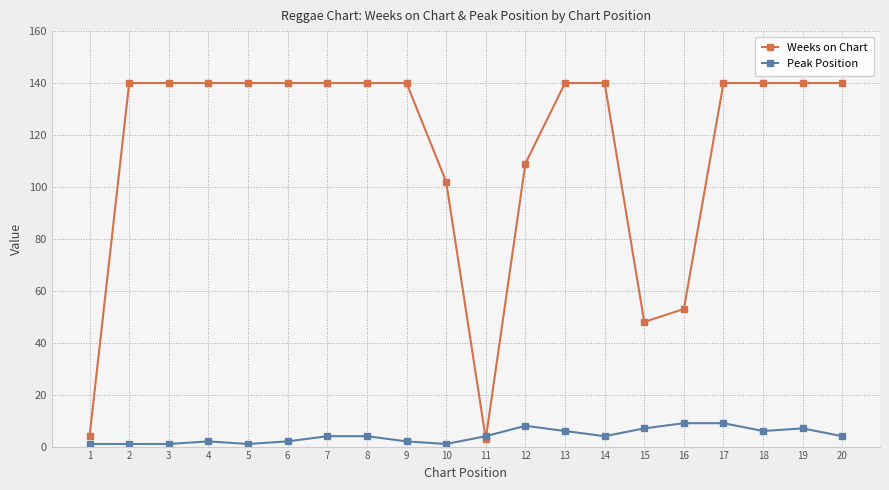

Reading right to left, transcribe all the data shown in this chart.

Weeks on Chart: 20=140	19=140	18=140	17=140	16=53	15=48	14=140	13=140	12=109	11=3	10=102	9=140	8=140	7=140	6=140	5=140	4=140	3=140	2=140	1=4
Peak Position: 20=4	19=7	18=6	17=9	16=9	15=7	14=4	13=6	12=8	11=4	10=1	9=2	8=4	7=4	6=2	5=1	4=2	3=1	2=1	1=1